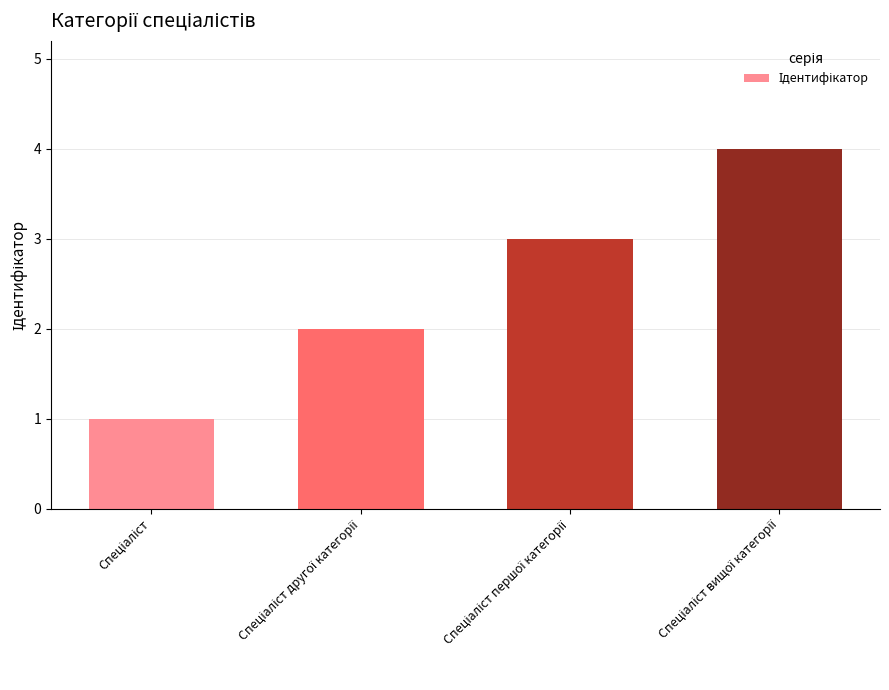

Reading left to right, extract all data points from this chart.

1	2	3	4